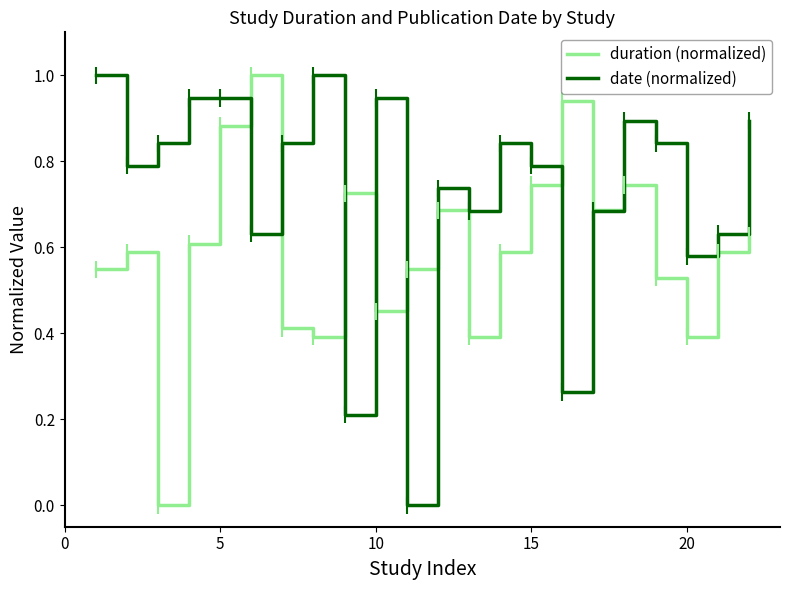

Does the chart have visible grid lines?

No